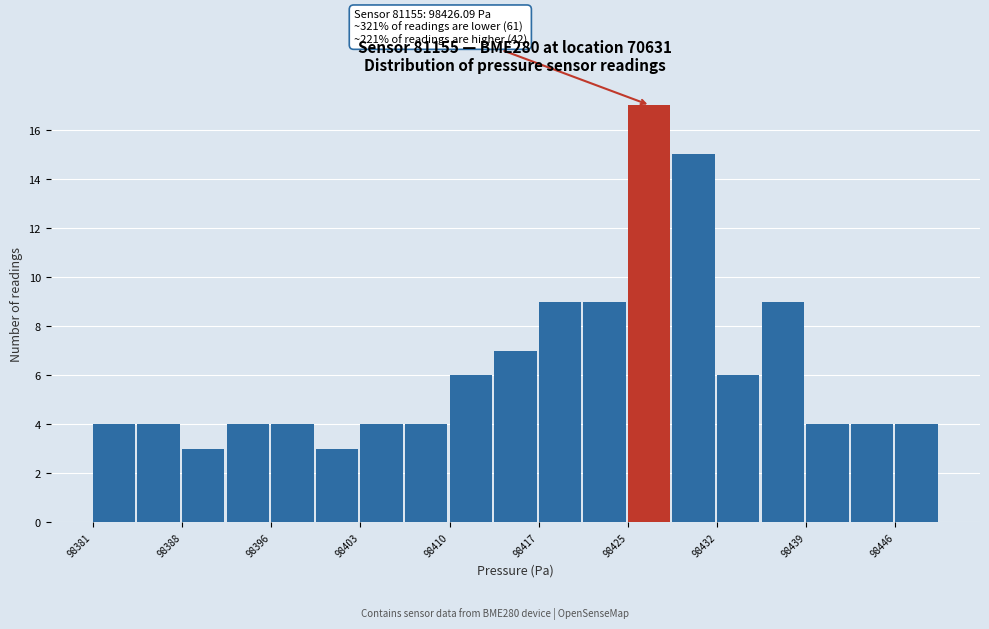

Around what value on the x-axis is the tallest bar? Give the approximate position of its centre, as read against the axis.

98426